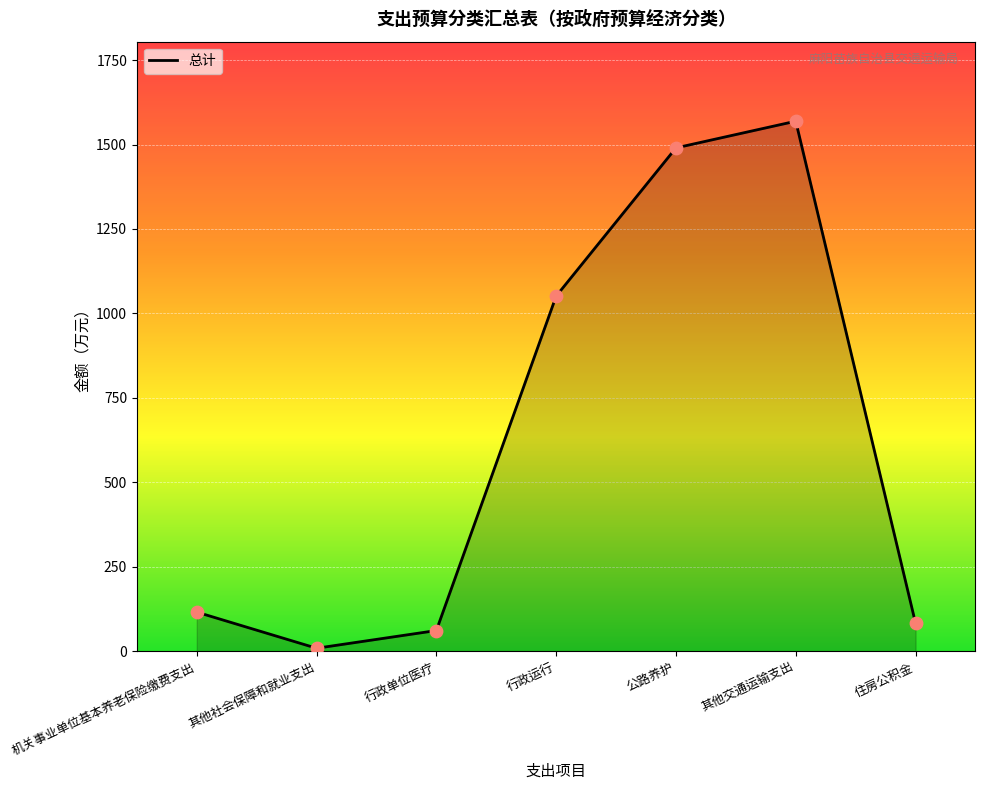

What is the change in value from 行政运行 to 其他交通运输支出?

+517.6